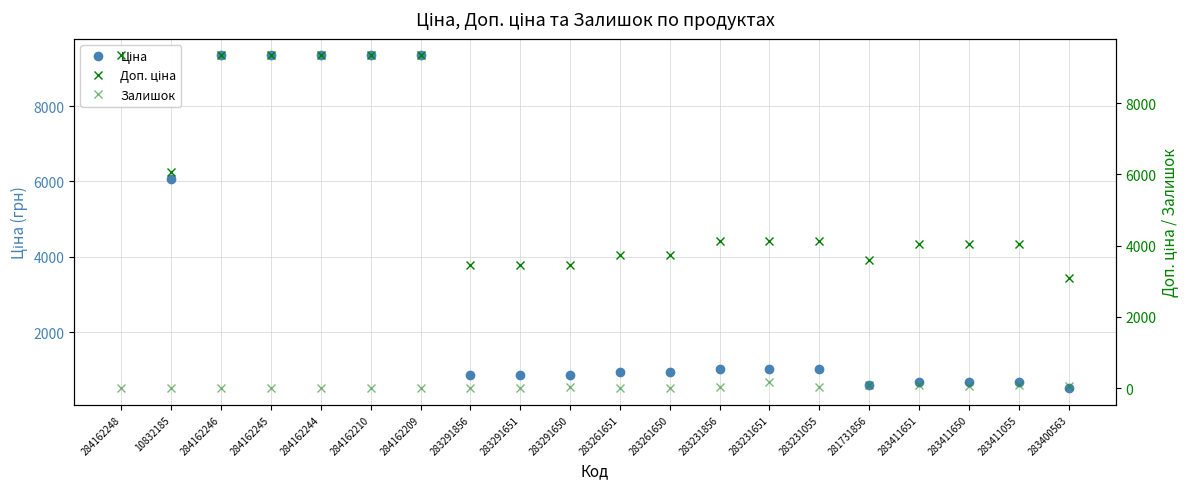

Which series has the largest range (max minus min)?

Ціна